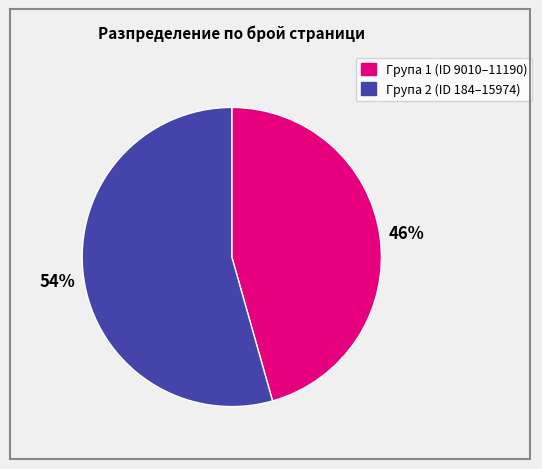

Count the number of slices in the pie.

2